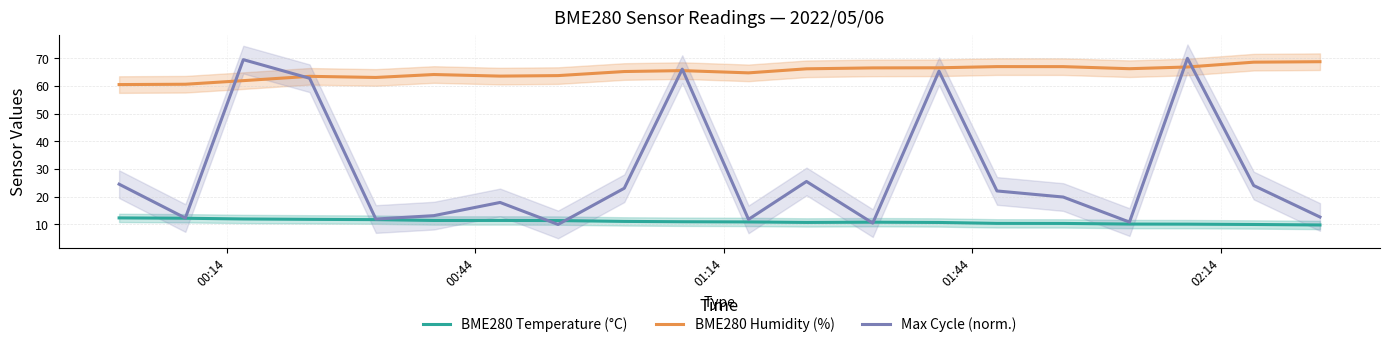

How many data points does each series have?

20